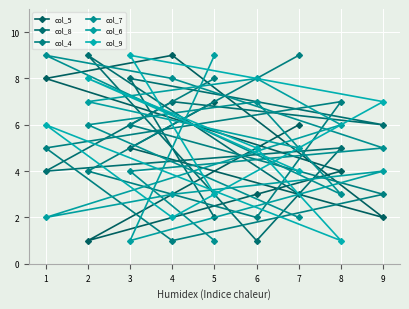

After their last crossing, which series has the higher values: col_9 or col_5?

col_5